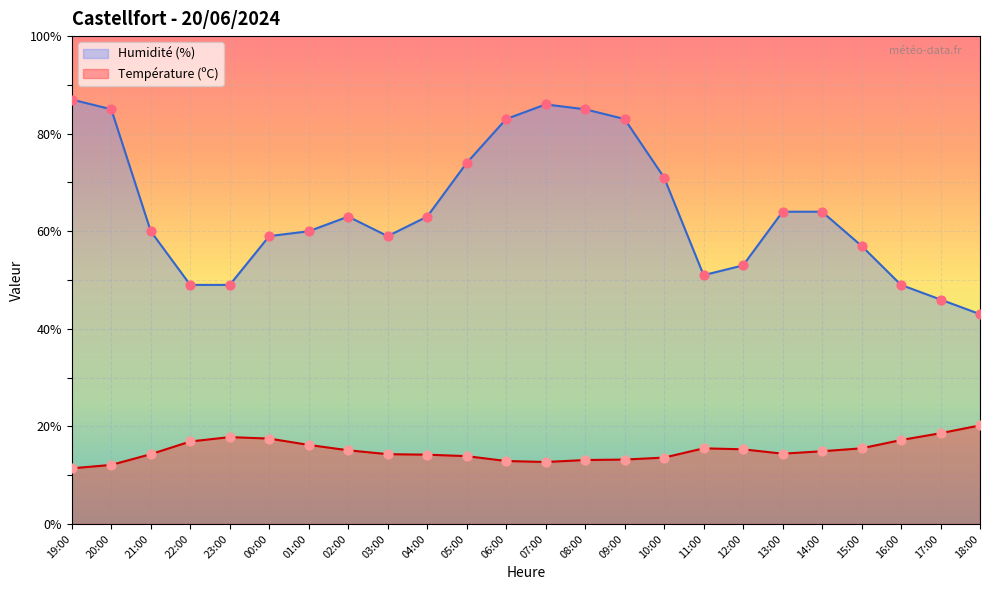

What are all the series names shown in the legend?

Humidité (%), Température (ºC)